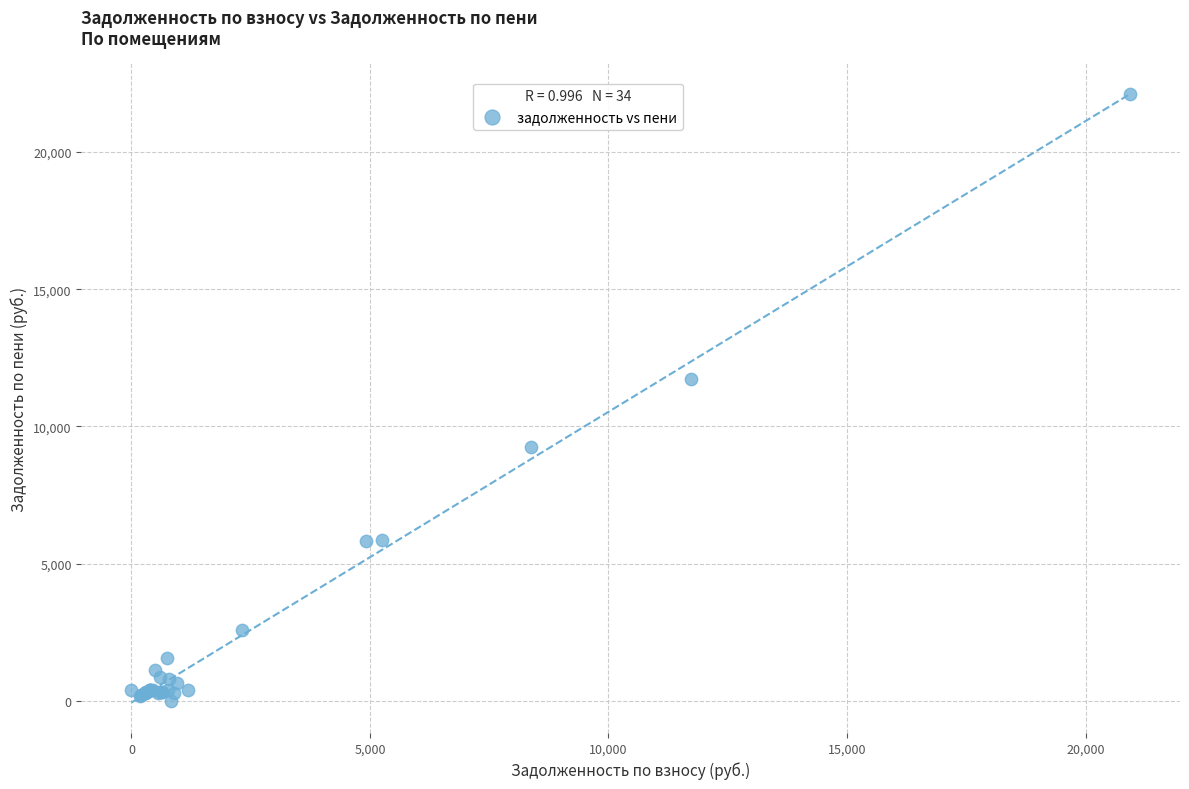

What Y value in the scatter plot is closest to 11062?

11736.0